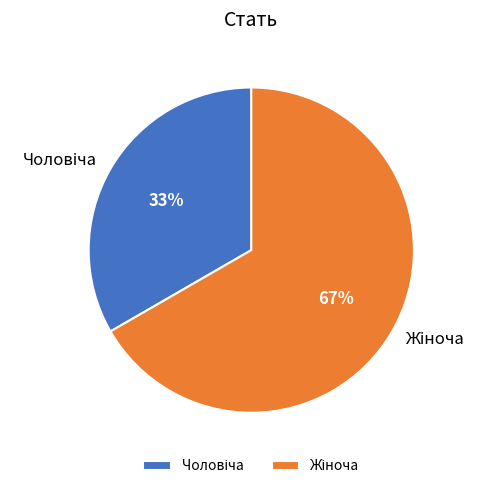

To the nearest percent, what is the average slice percentage?

50%